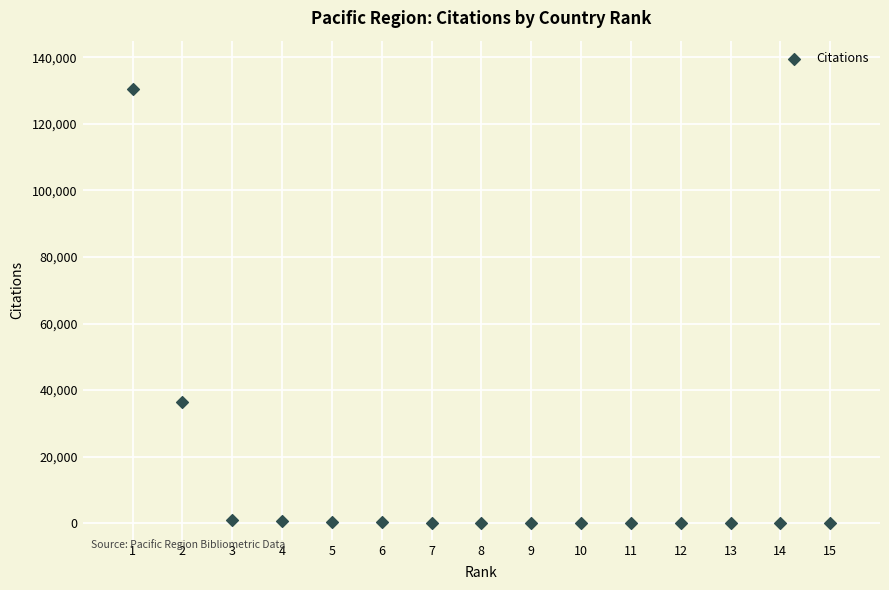

What Y value in the scatter plot is closest to 65284?

36479